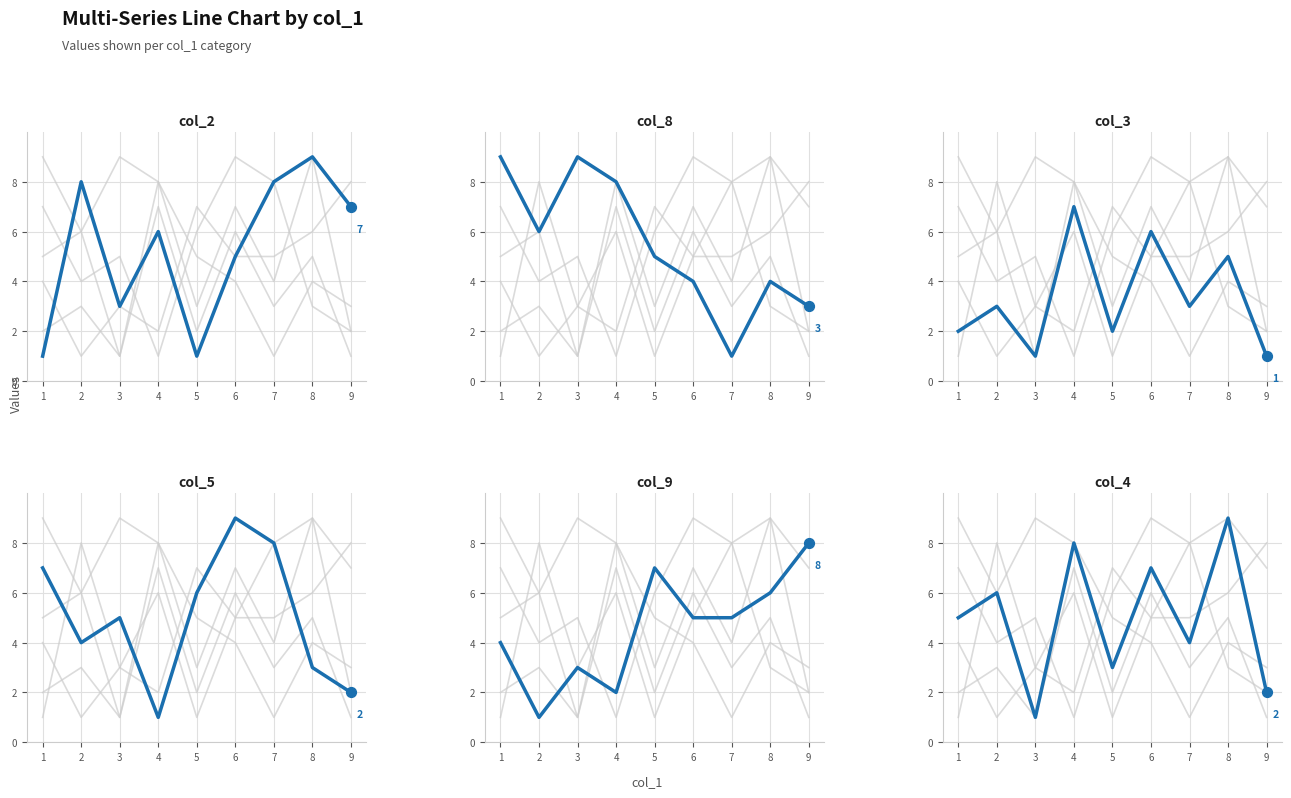

What are all the series names shown in the legend?

col_2, col_8, col_3, col_5, col_9, col_4